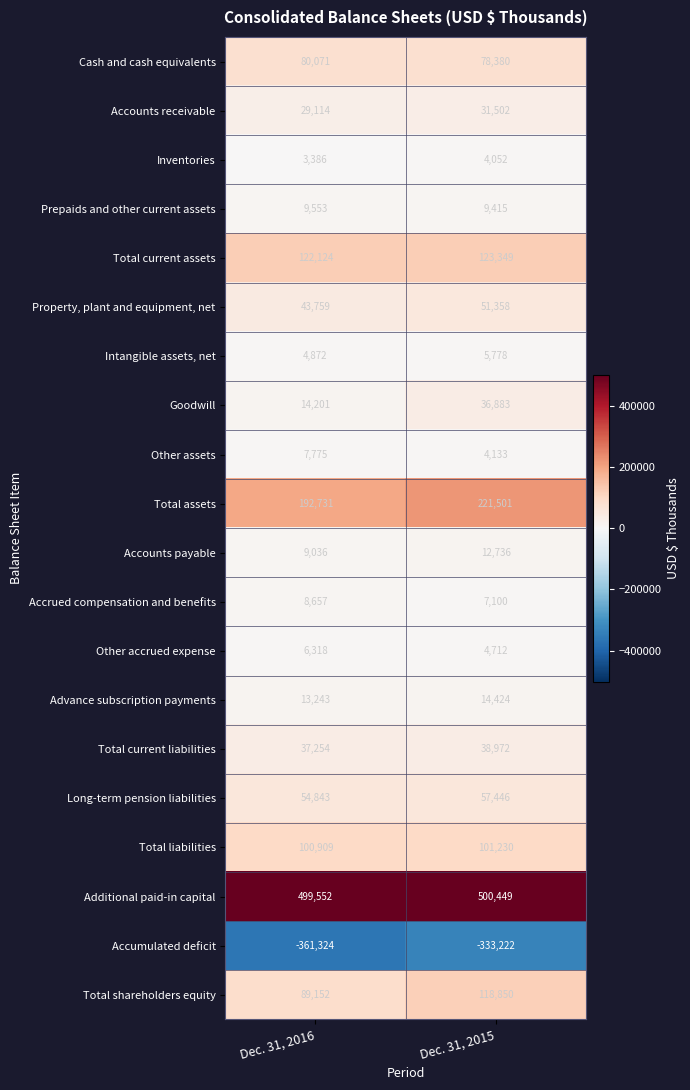

True or false: Other accrued expense has a value of 4712 at Dec. 31, 2015.

True